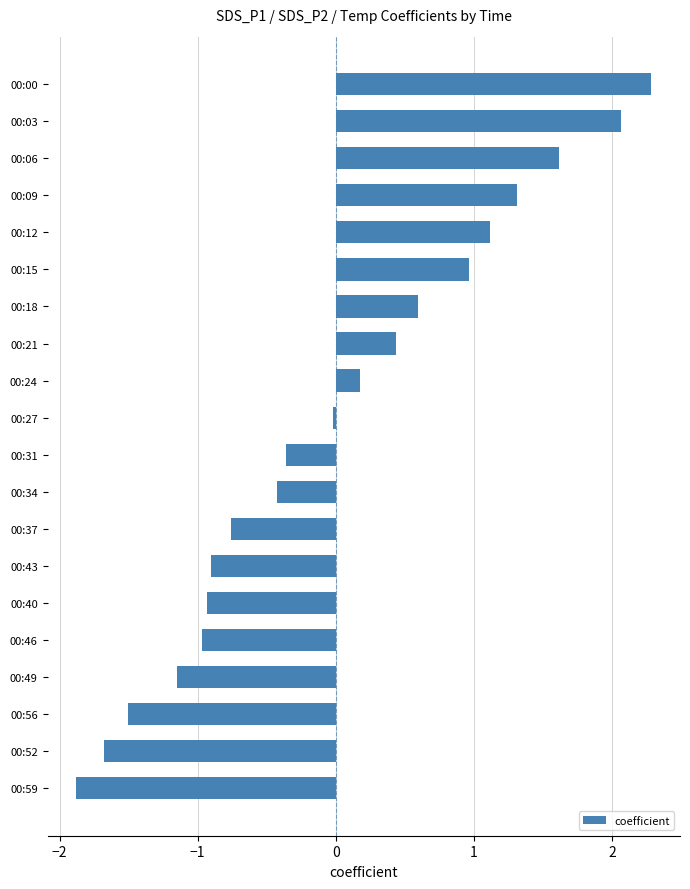

Is it true that the value at 00:24 is 0.2?

True